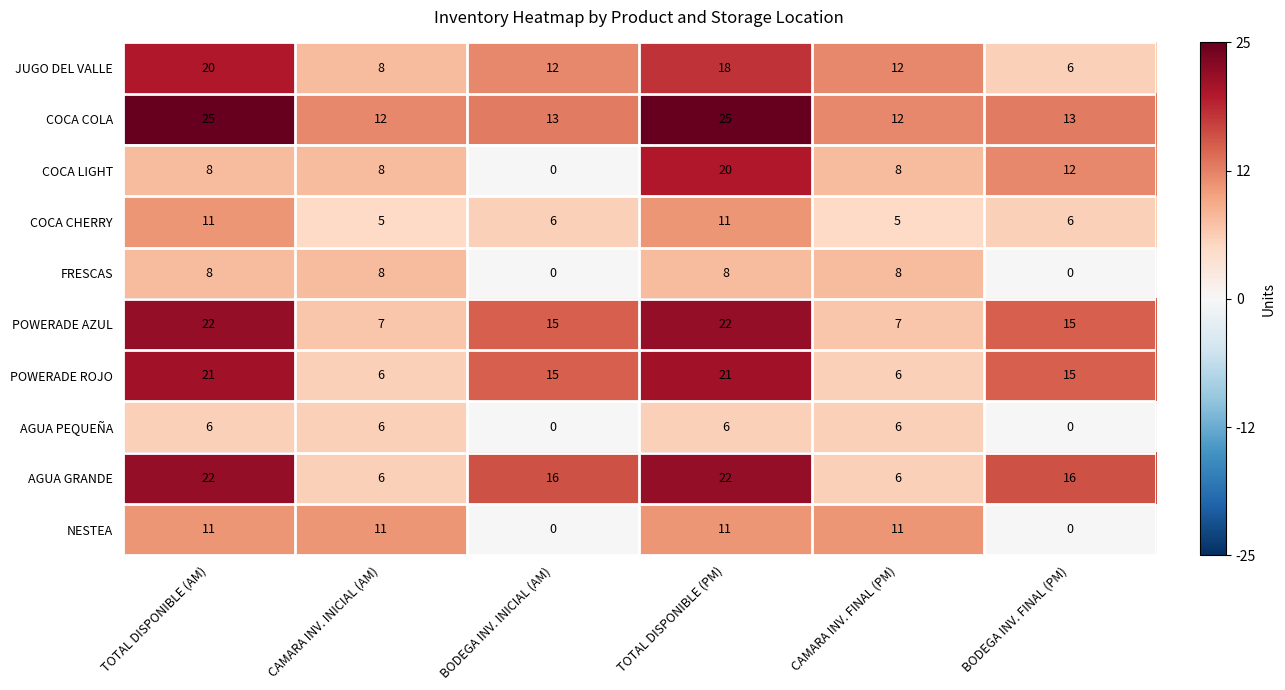

Count the NESTEA values in the range 0 to 11.

6